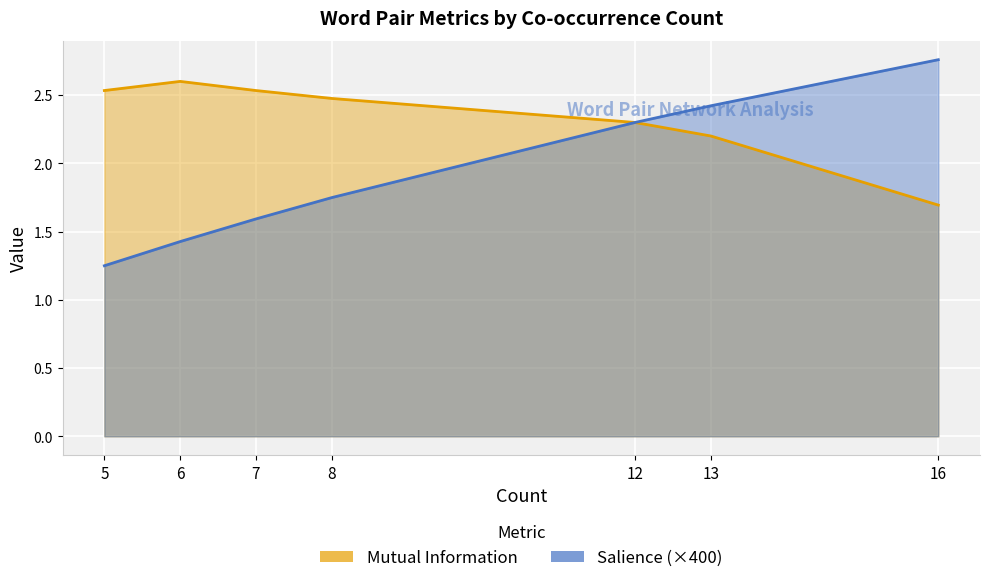

True or false: Salience has a value of 0.0 at 13.

False